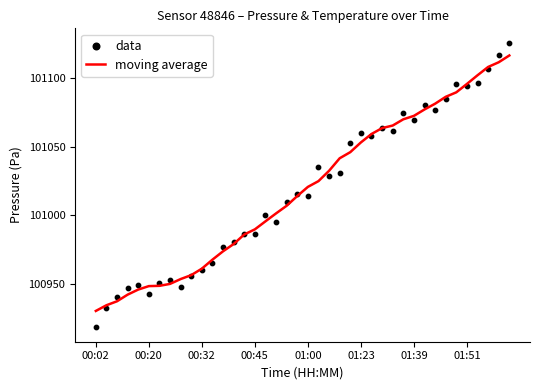

Which series has the largest Y range (max minus min)?

data